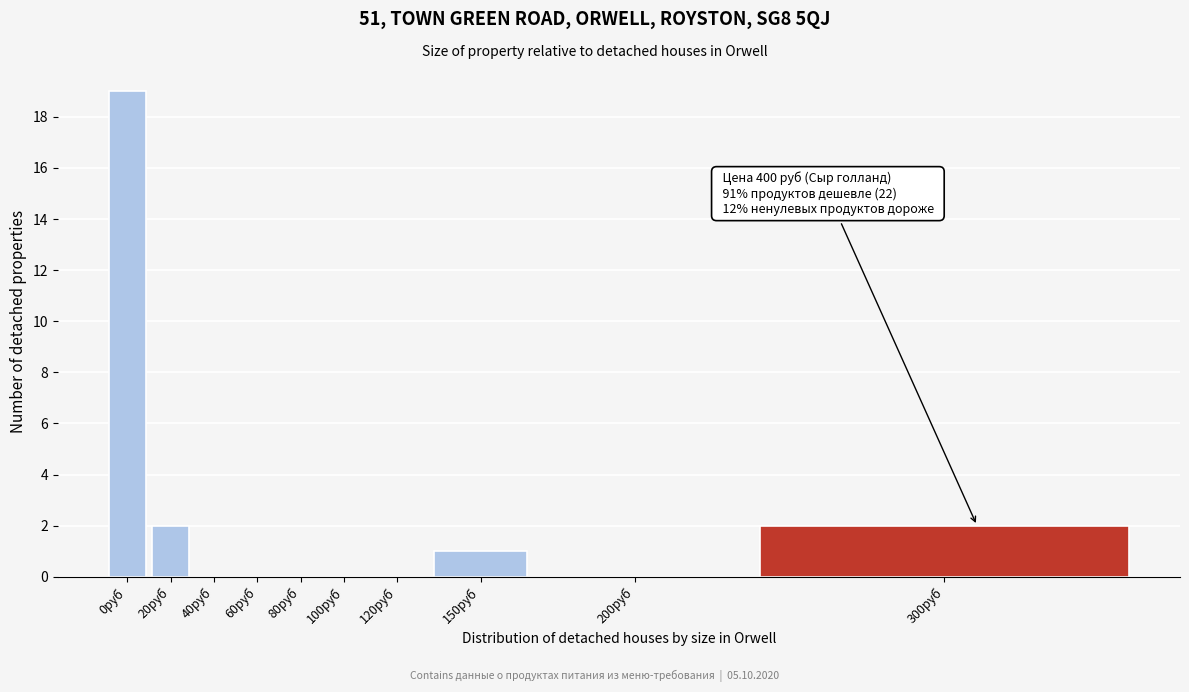

Reading left to right, what are all the values shown in this chart?

0руб=19	20руб=2	40руб=0	60руб=0	80руб=0	100руб=0	120руб=0	150руб=1	200руб=0	300руб=2